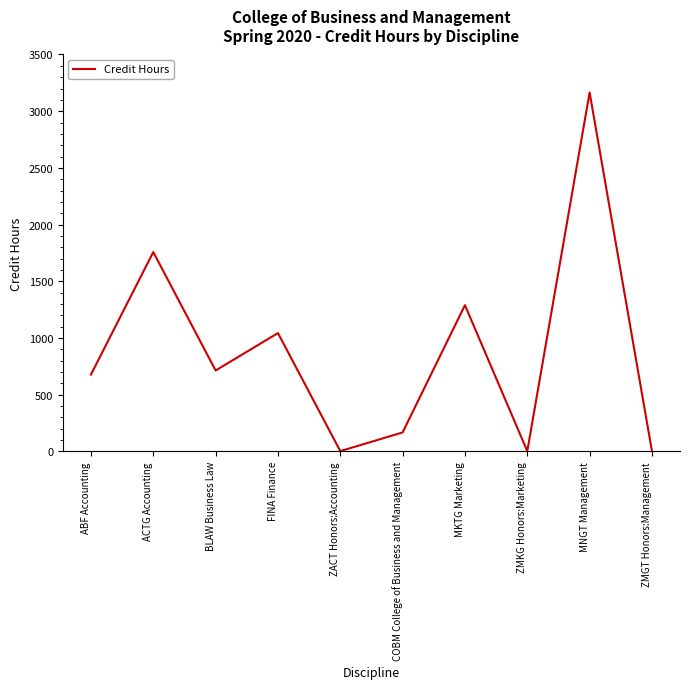

The chart shows a value of 714 at BLAW Business Law. True or false?

True